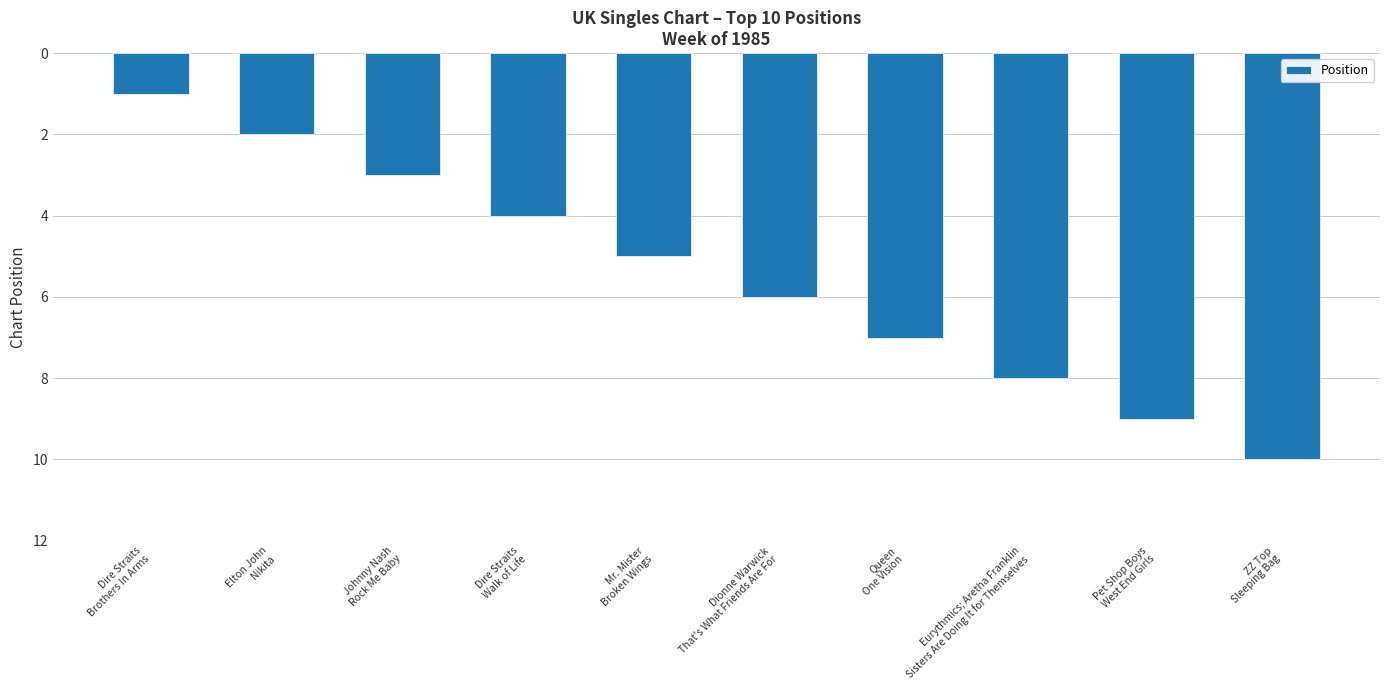

Count the number of data series in this chart.

1